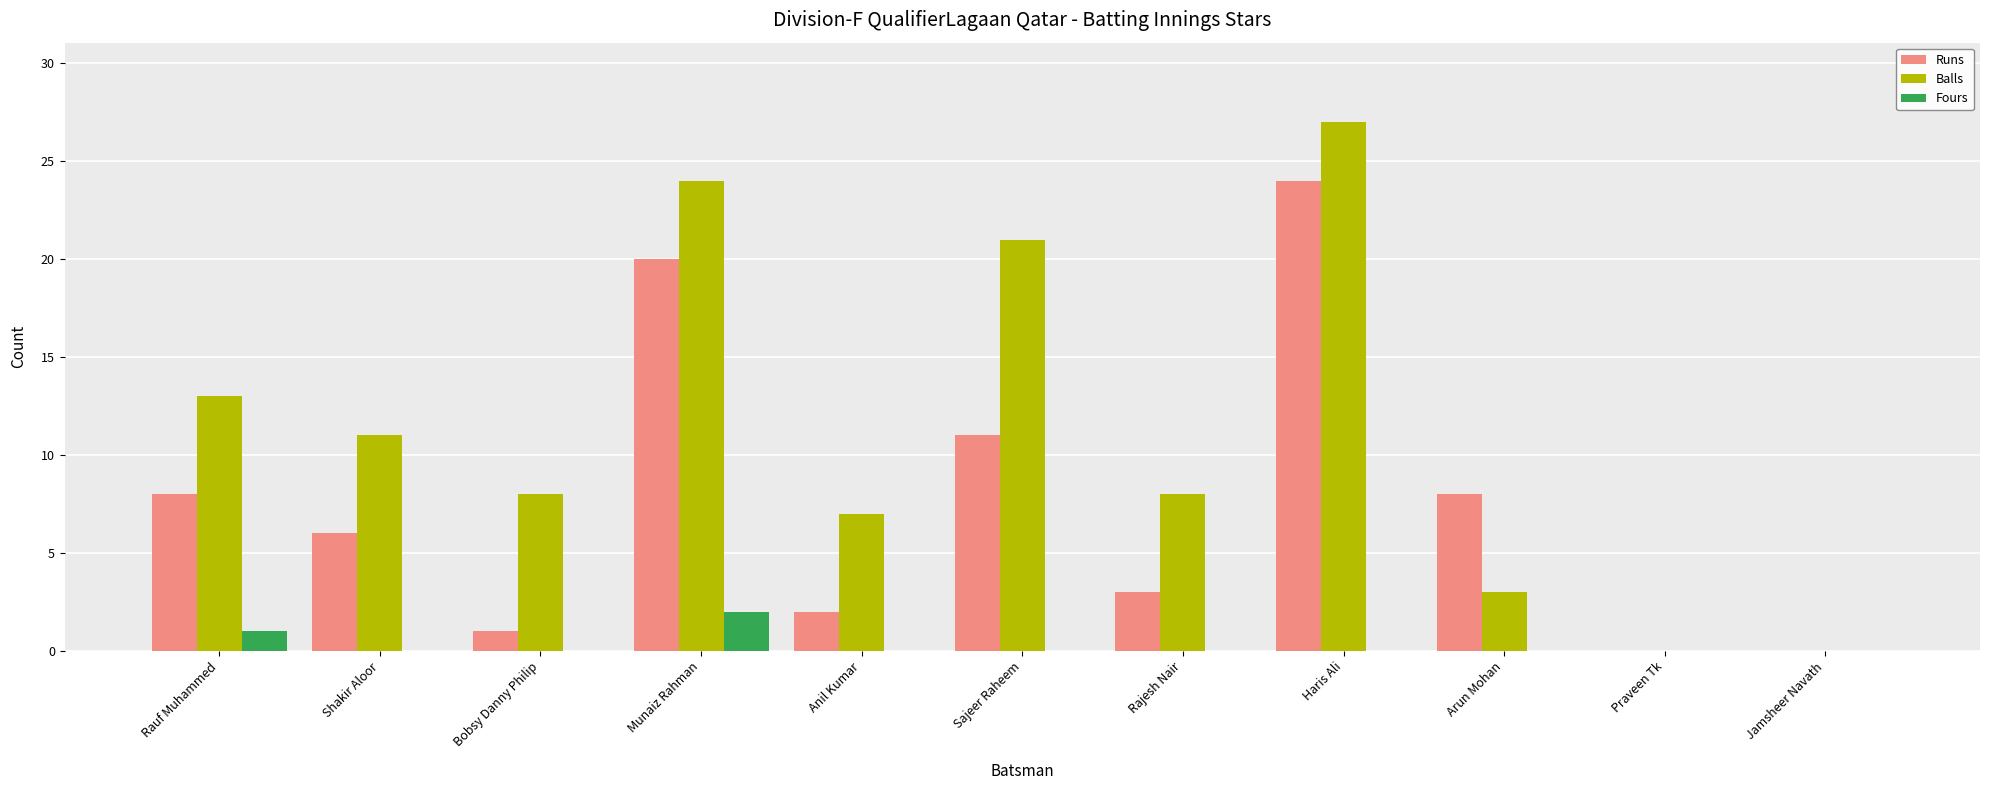

Reading left to right, list all the values displayed in this chart.

Runs: 8	6	1	20	2	11	3	24	8	0	0
Balls: 13	11	8	24	7	21	8	27	3	0	0
Fours: 1	0	0	2	0	0	0	0	0	0	0